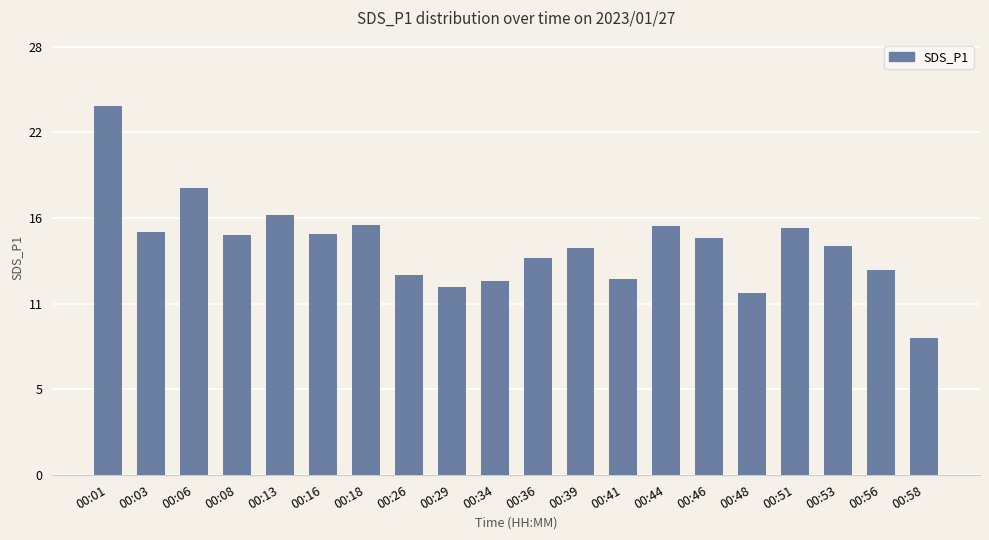

The value at 00:46 is 3.4. True or false?

False